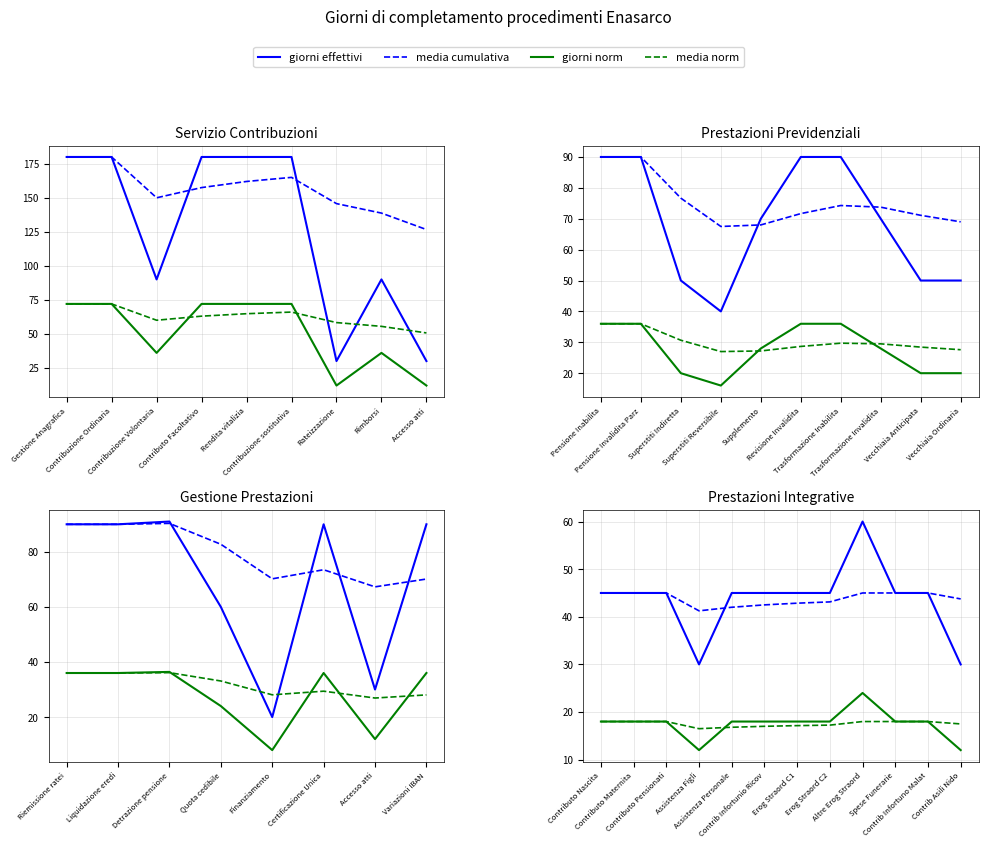

How many values in the giorni effettivi series exceed 45?

1